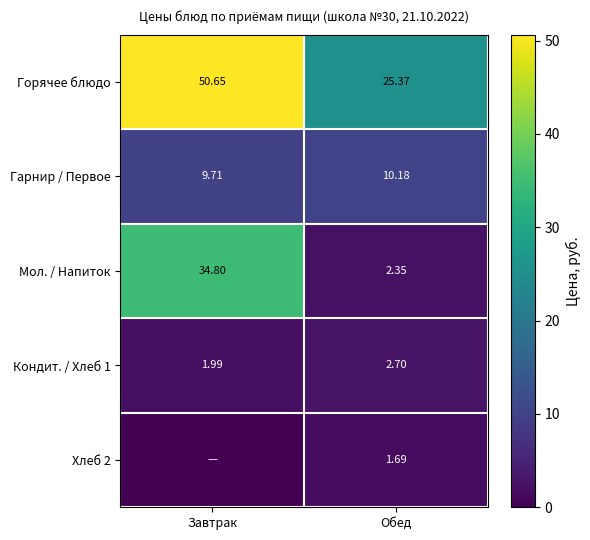

What is the minimum value for Горячее блюдо?

25.4